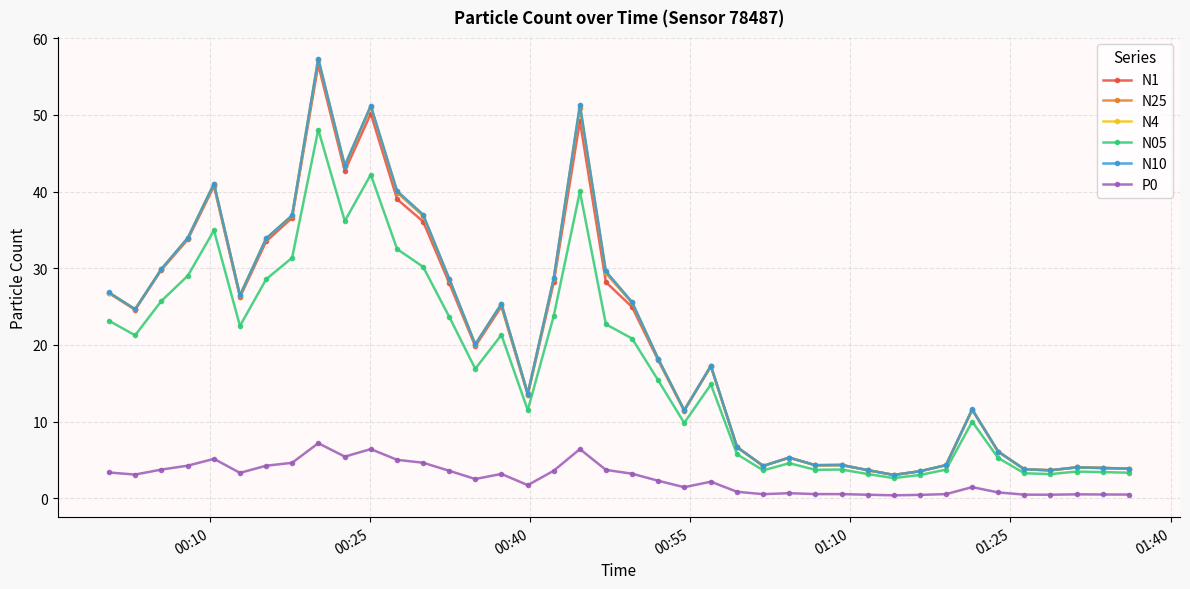

What is the lowest value of the N10 series?

3.0